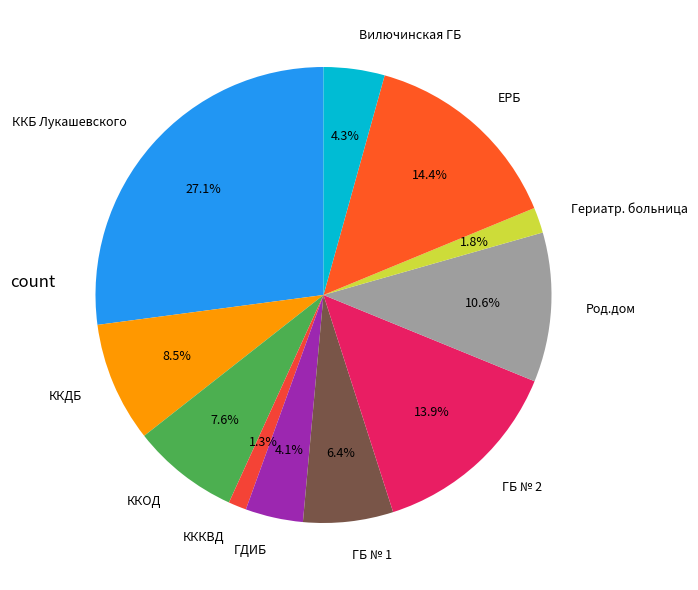

Which category has the biggest portion of the pie?

ККБ Лукашевского